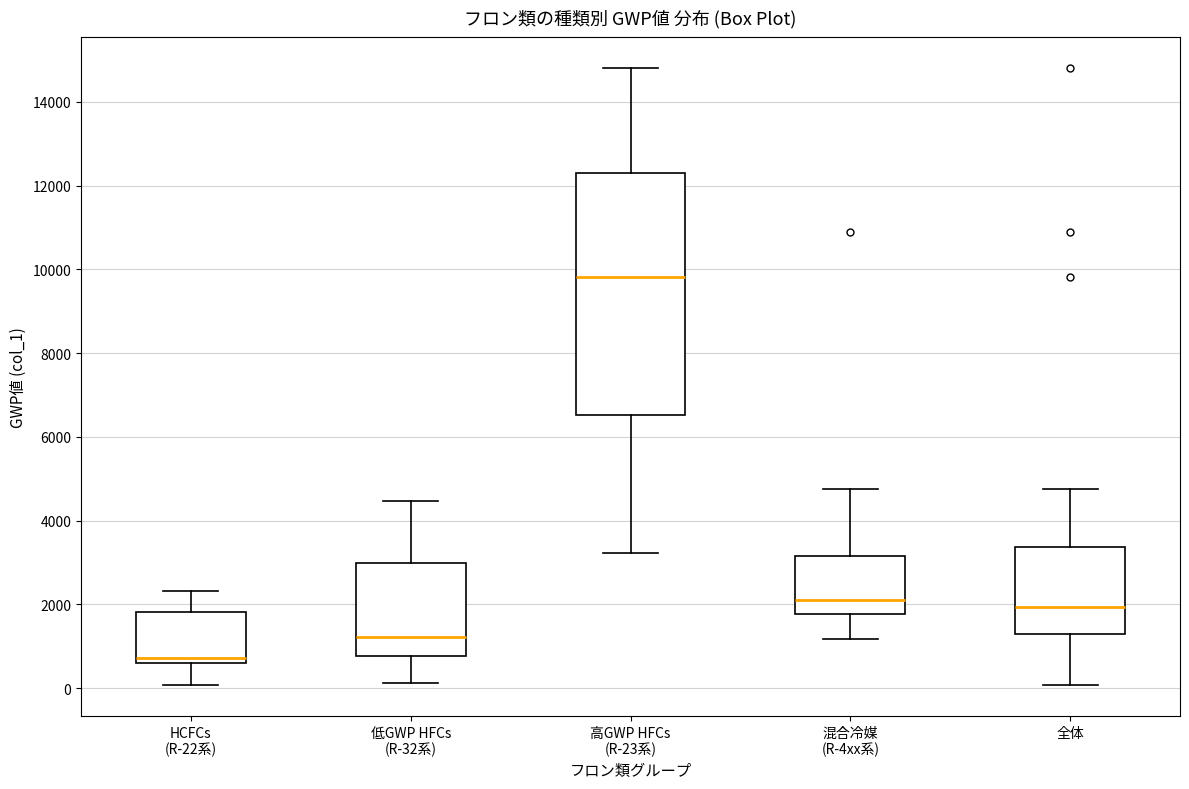

Comparing the boxes themselves (not the whiskers), which one is the tallest?

高GWP HFCs (R-23系)